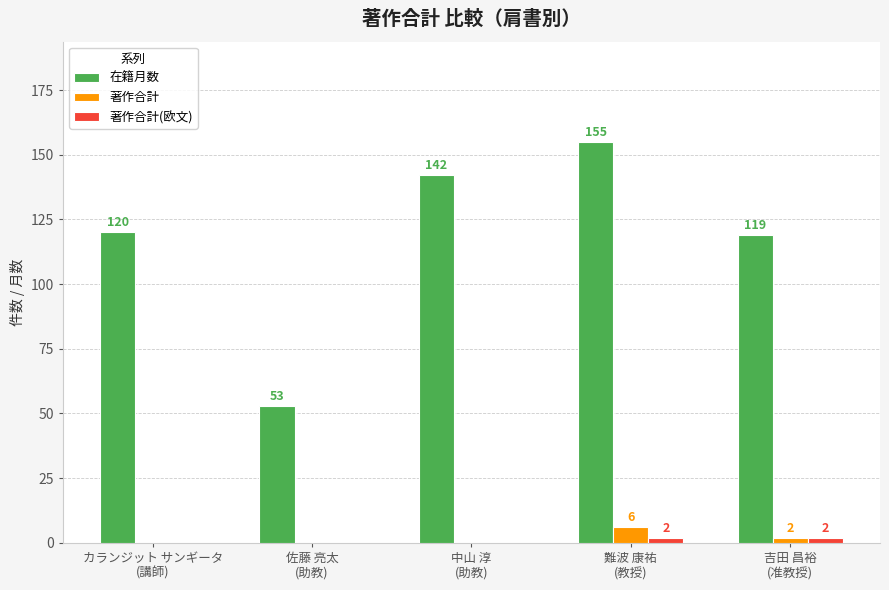

Which series changed the most between 中山 淳
(助教) and 吉田 昌裕
(准教授)?

在籍月数